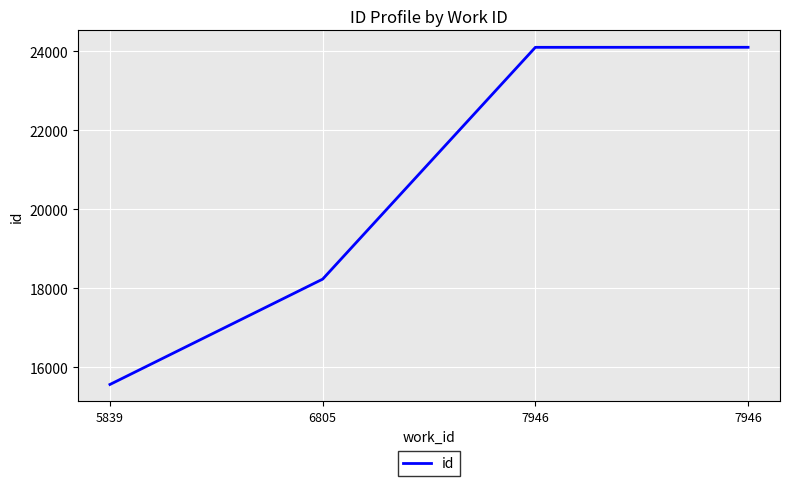

At which label does the data first exceed 24100?

7946